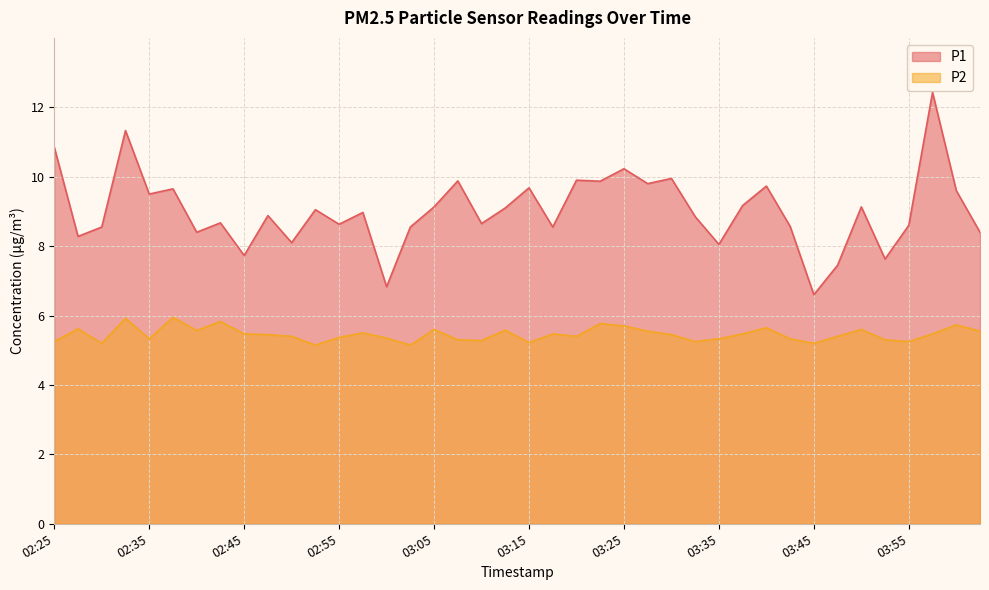

What are all the series names shown in the legend?

P1, P2